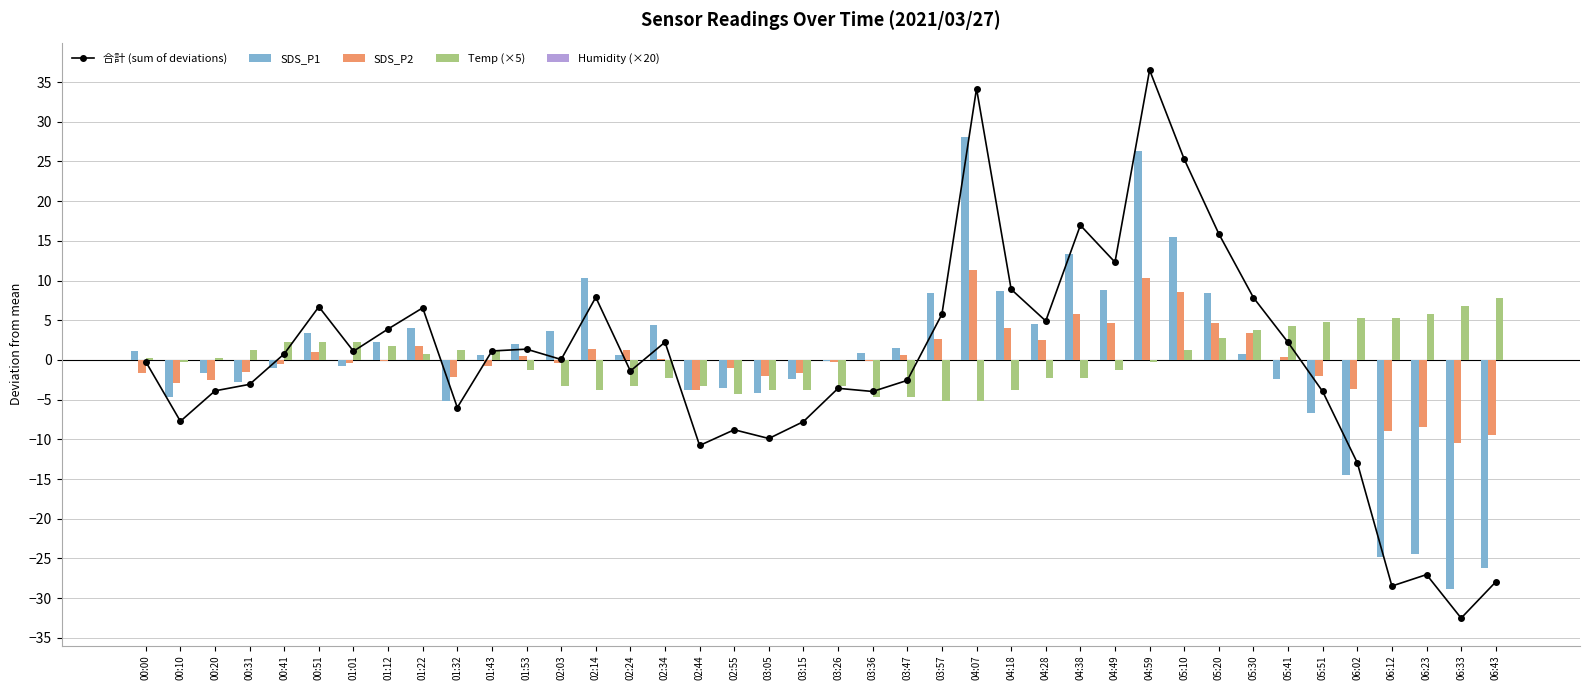

Is it true that Humidity (×20) equals 0.0 at 01:01?

True